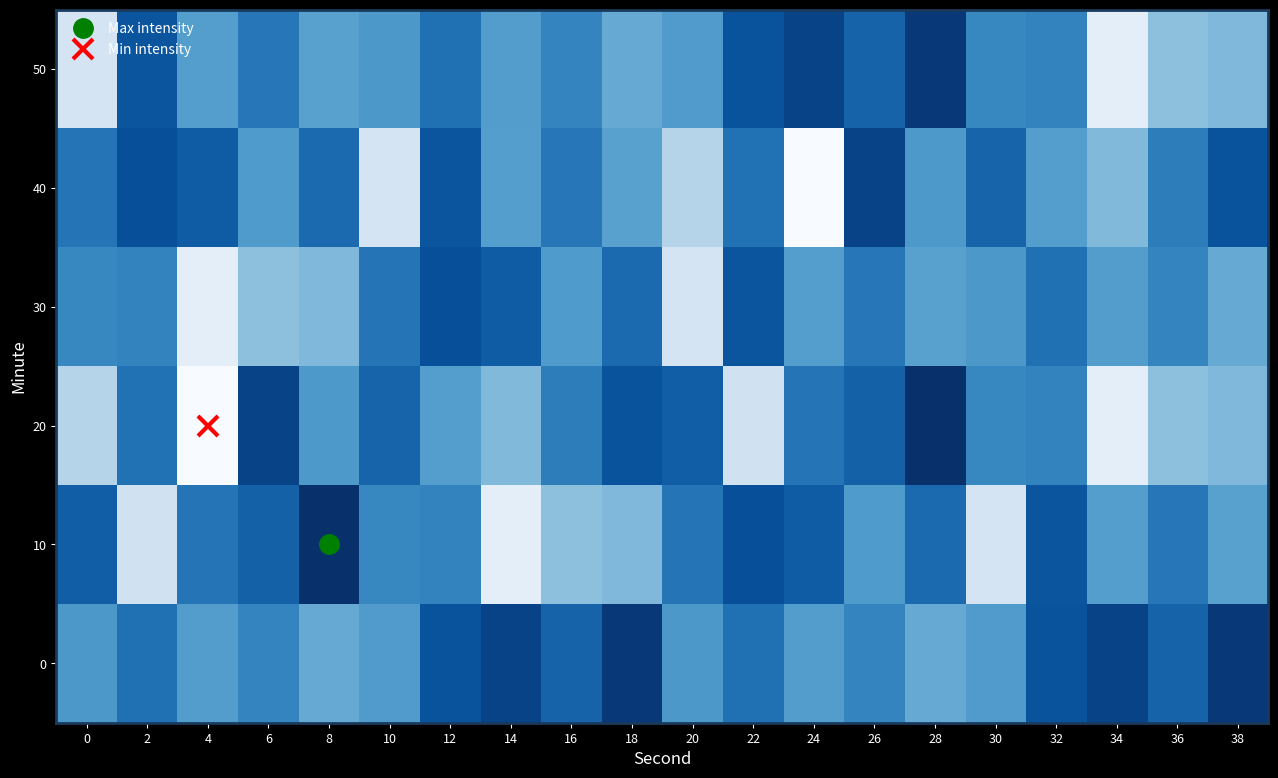

Count the number of data series in this chart.

6